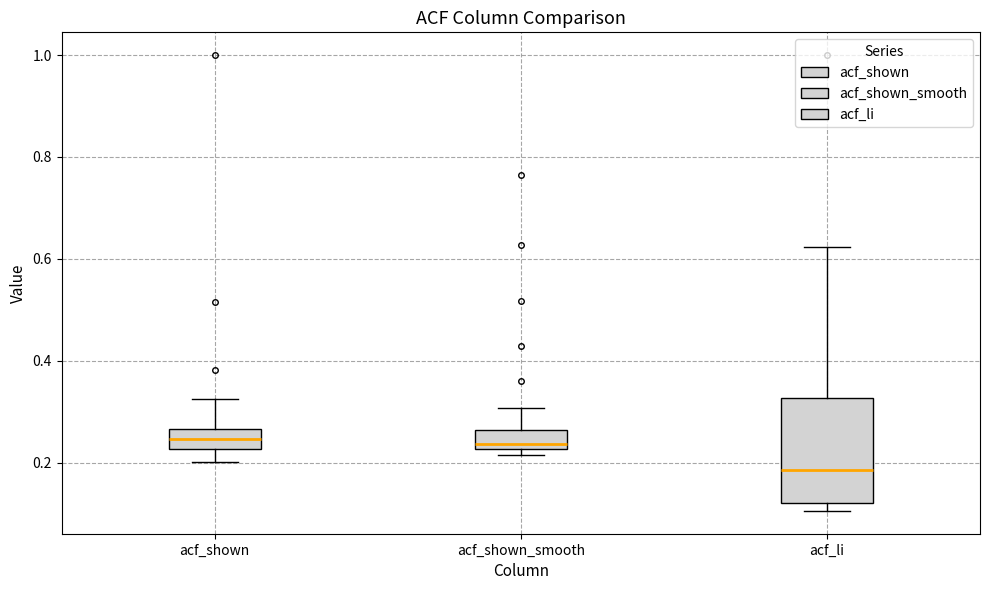

Which box has the lowest median line?

acf_li